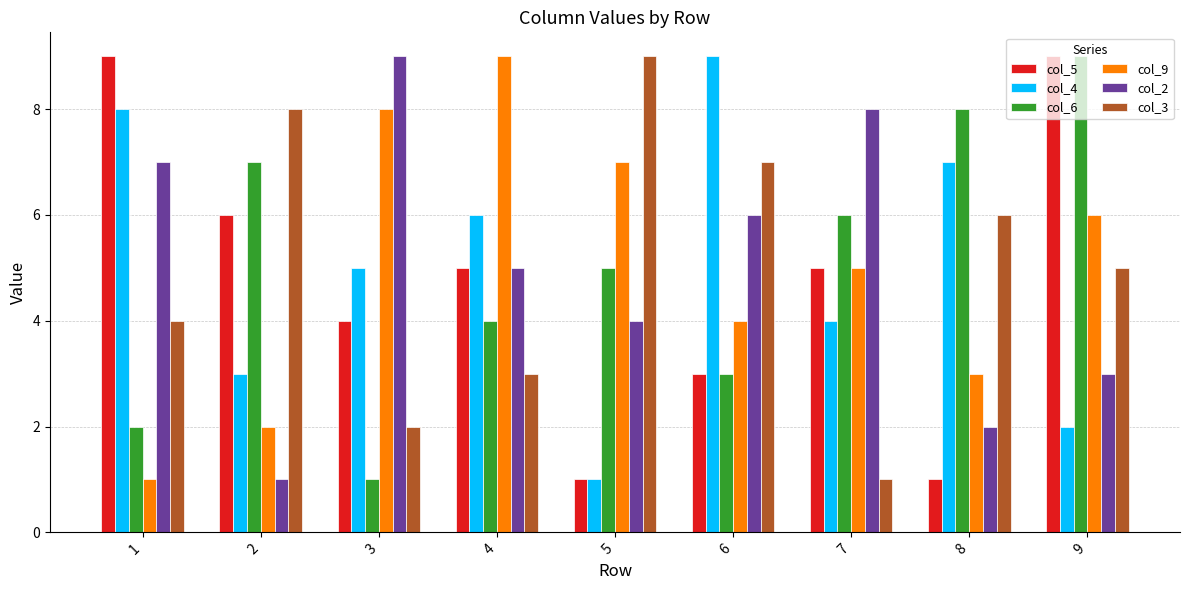

What is the minimum value for col_3?

1